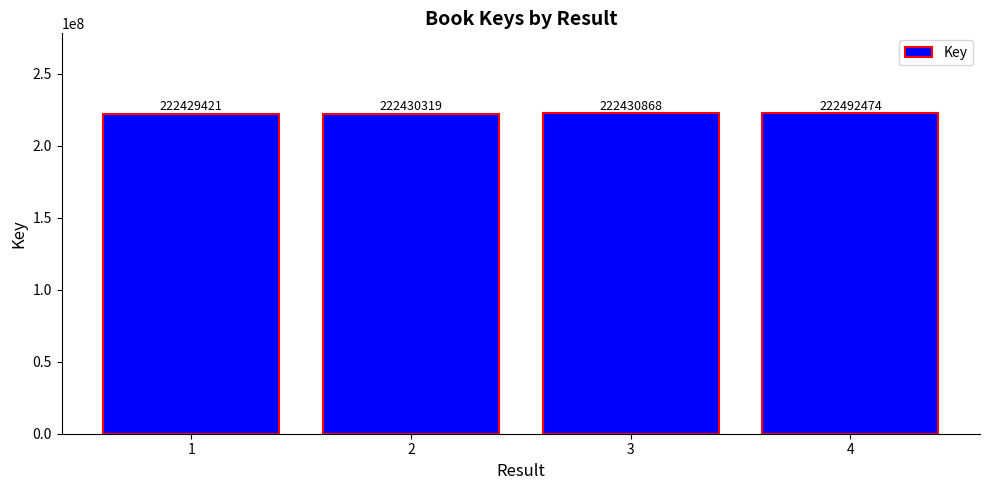

What is the sum of all values?

889783082